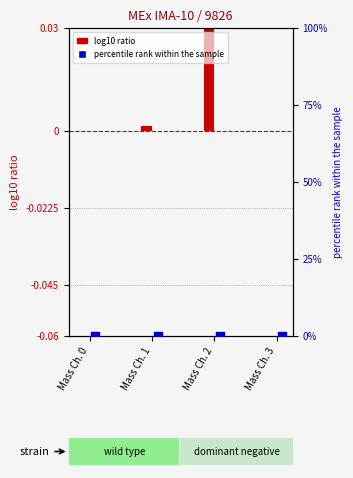

Which series has the largest total across all categories?

log10 ratio